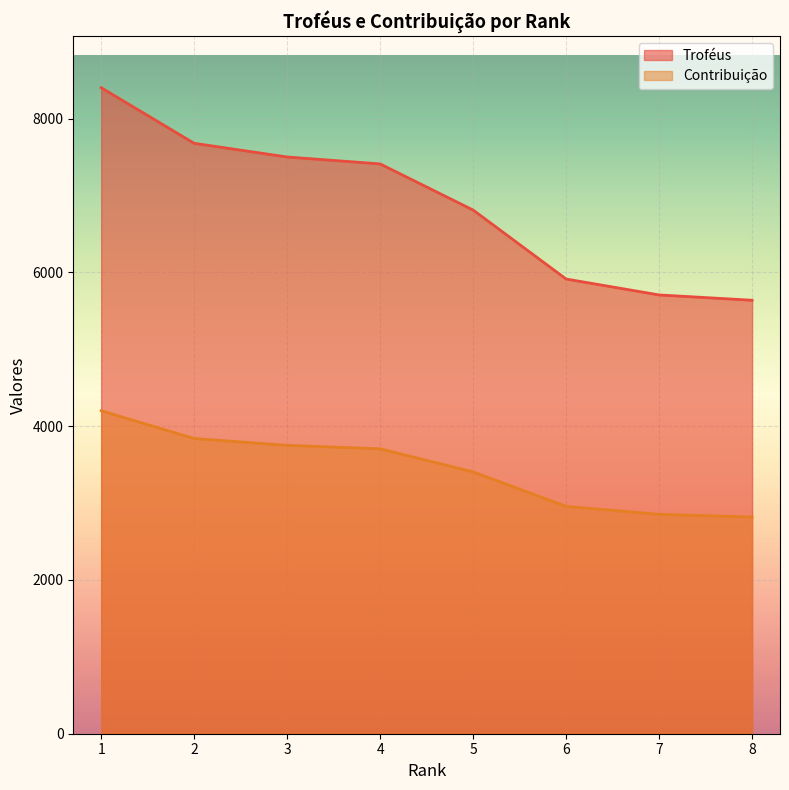

Reading right to left, extract all data points from this chart.

Troféus: 5637	5706	5913	6810	7410	7500	7678	8401
Contribuição: 2818	2853	2956	3405	3705	3750	3839	4200